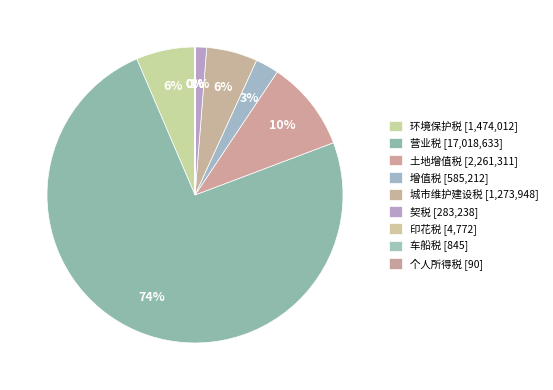

Count the number of slices in the pie.

9